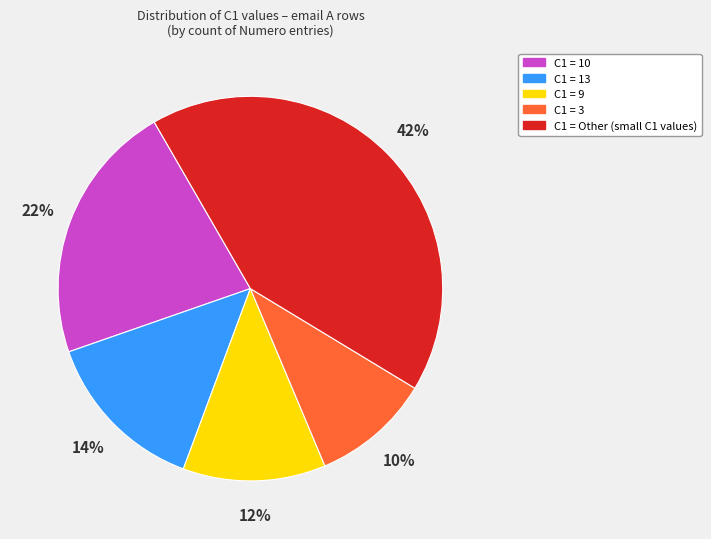

Is there any slice that represents more than half of the pie?

No